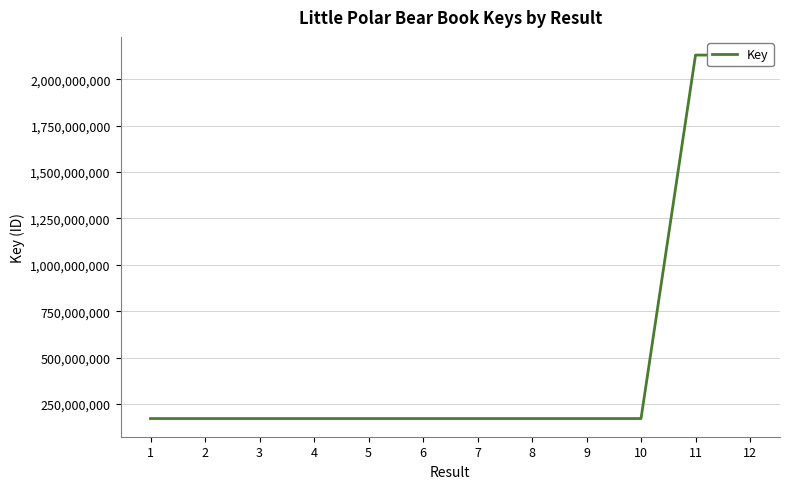

Is it true that the value at 2 is 171825602?

True